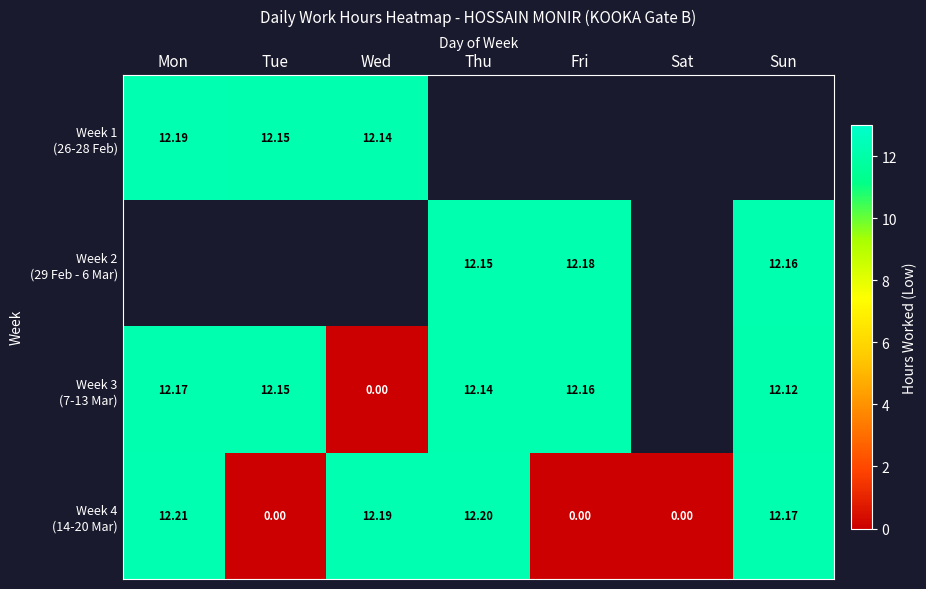

What is the difference between the second highest and second lowest values in the Week 4 (14-20 Mar) series?

12.2